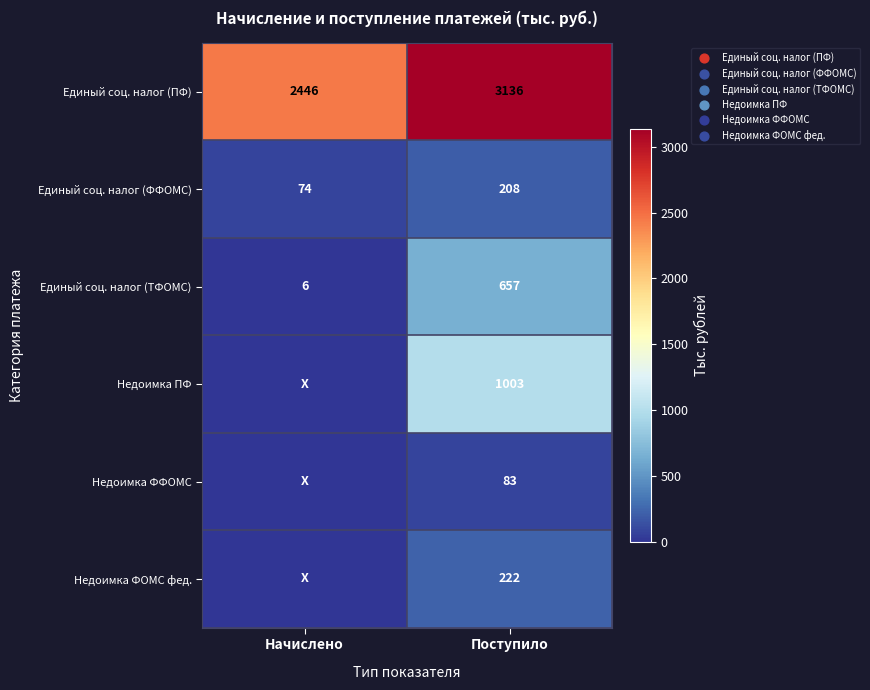

The value of Недоимка ФФОМС at Поступило is 110. True or false?

False